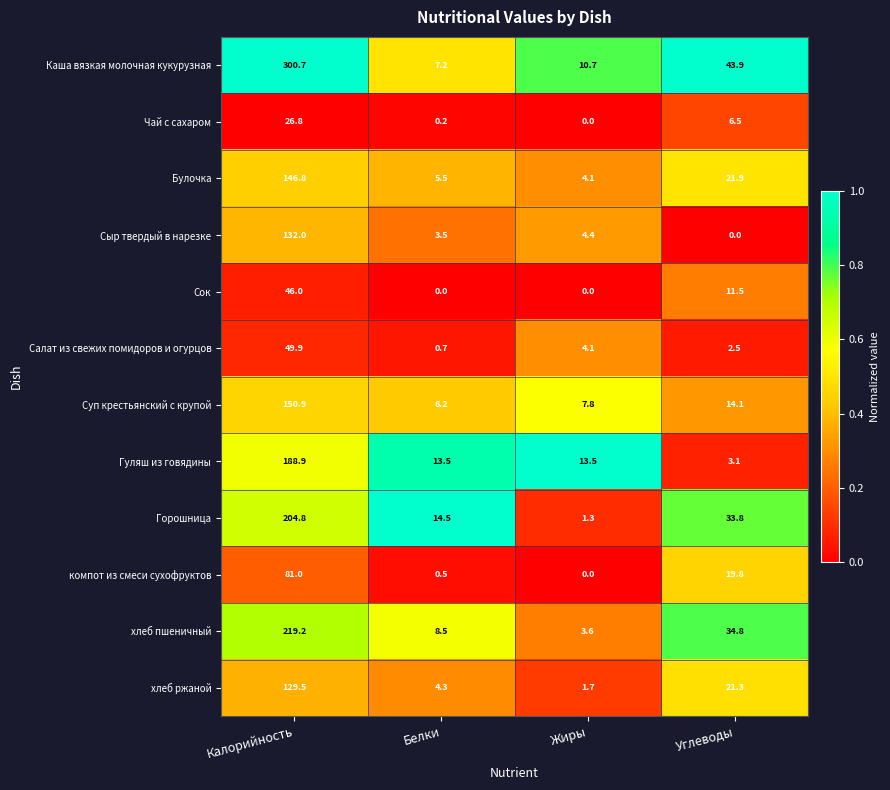

Is the value of Чай с сахаром at Белки greater than the value of Каша вязкая молочная кукурузная at Калорийность?

No